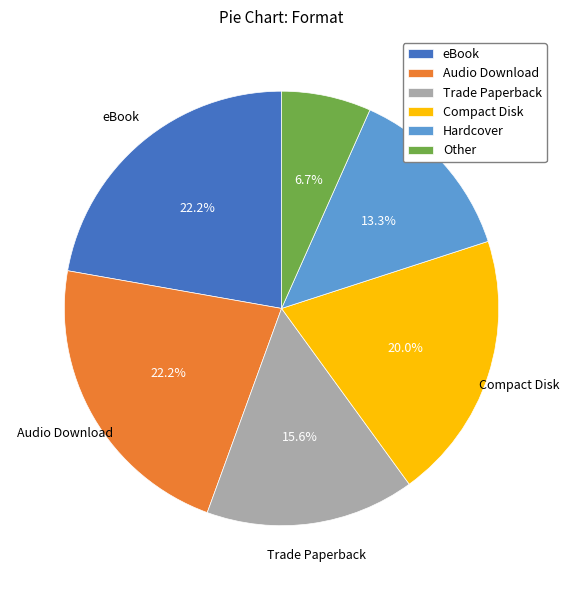

True or false: Audio Download accounts for 34% of the total.

False